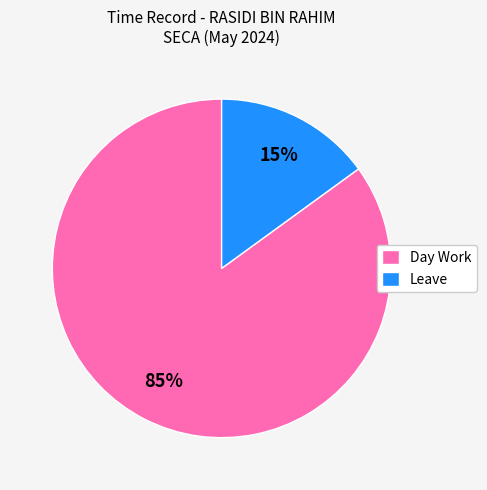

Count the number of slices in the pie.

2